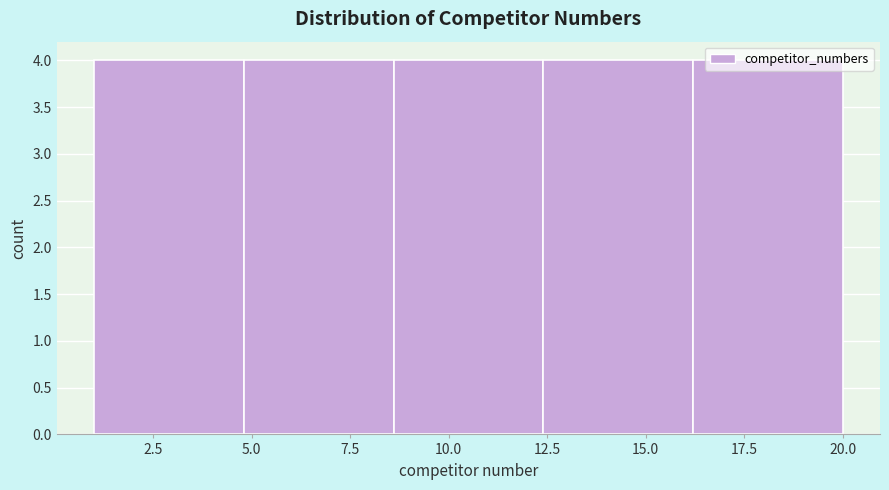

How tall is the bar that spans 16.2 to 20.0 on the x-axis? Neither the bar edges nor the heights are printed on the chart, so give them approximately, as read against the axes.

4